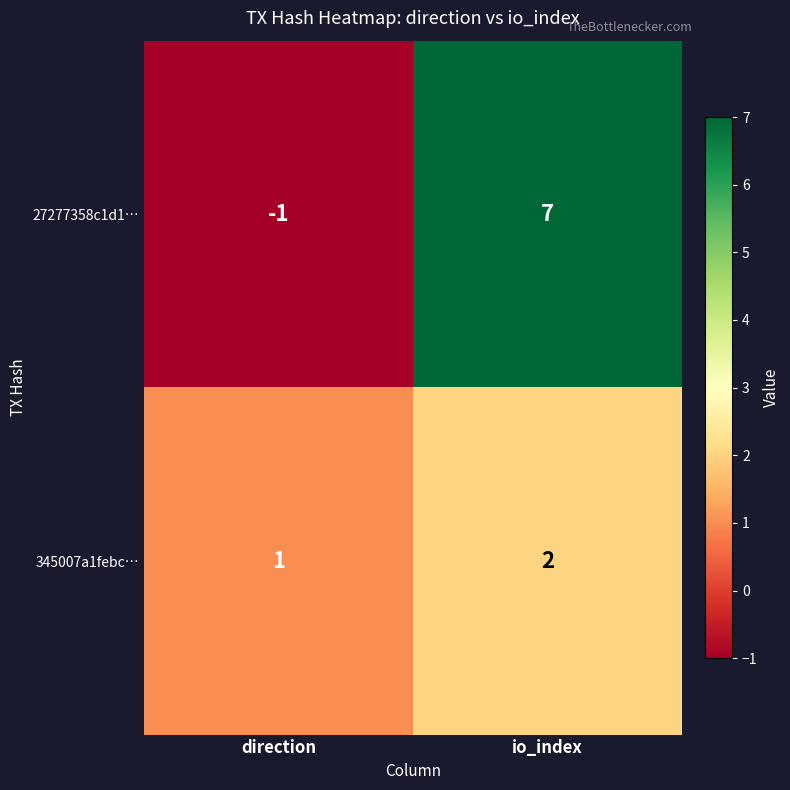

What is the difference between the highest and lowest values at direction?

2